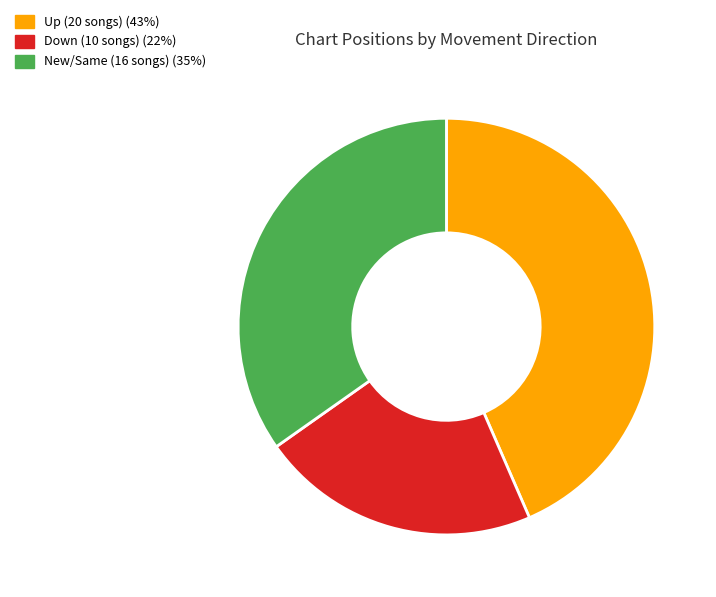

Is there a majority slice in this chart?

No